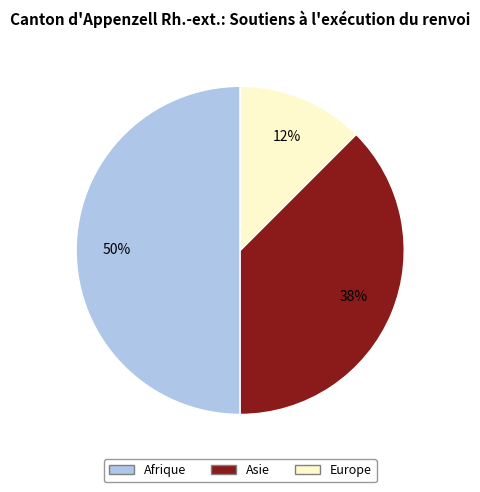

True or false: Europe accounts for 12% of the total.

True